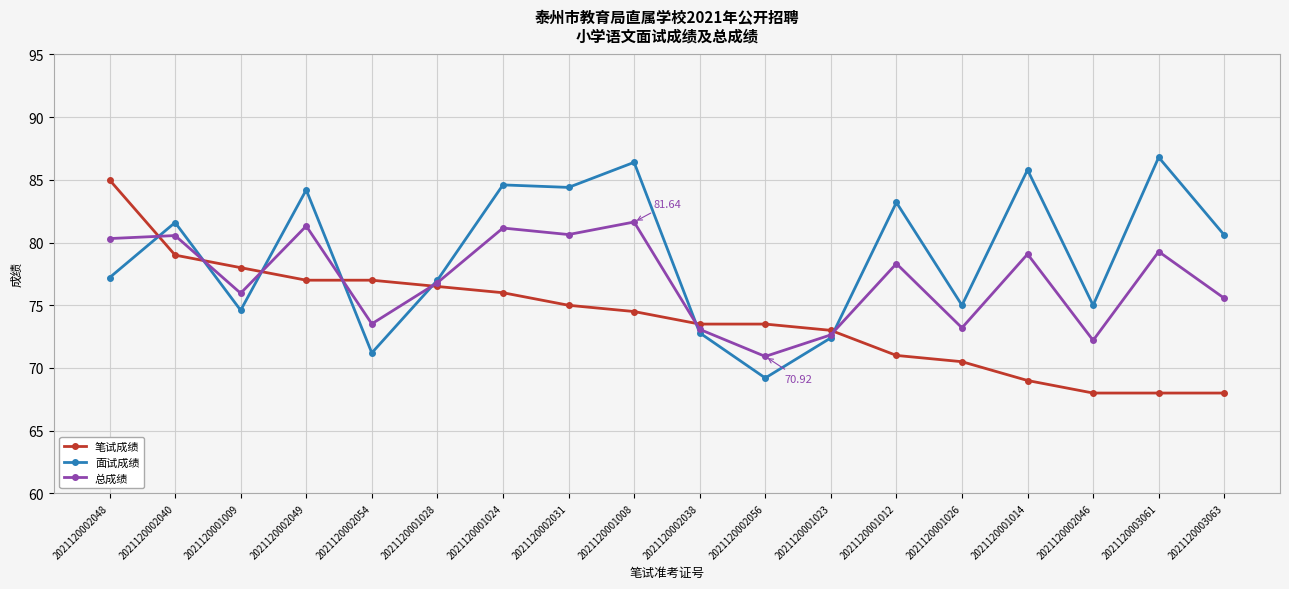

At which label is 笔试成绩 closest to 76?

2021120001024